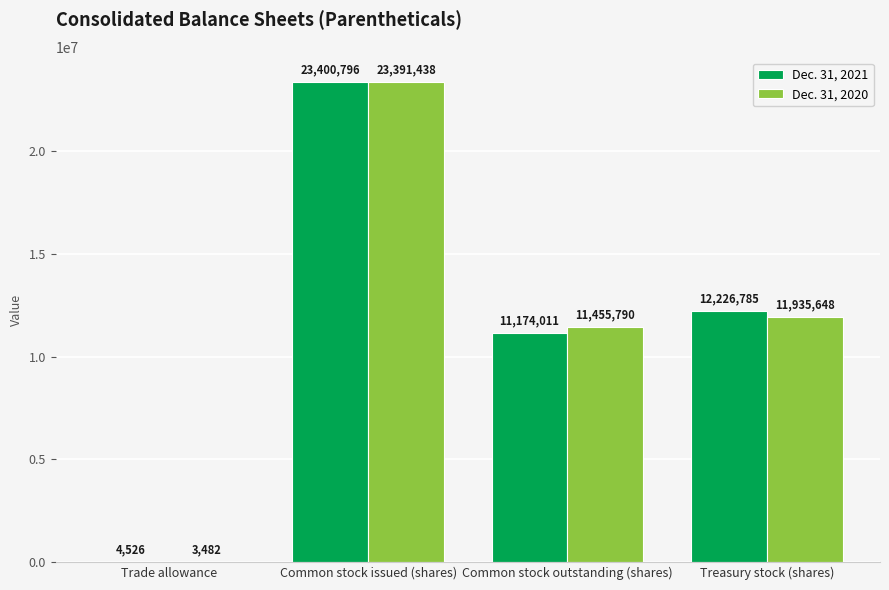

Are the bars horizontal?

No